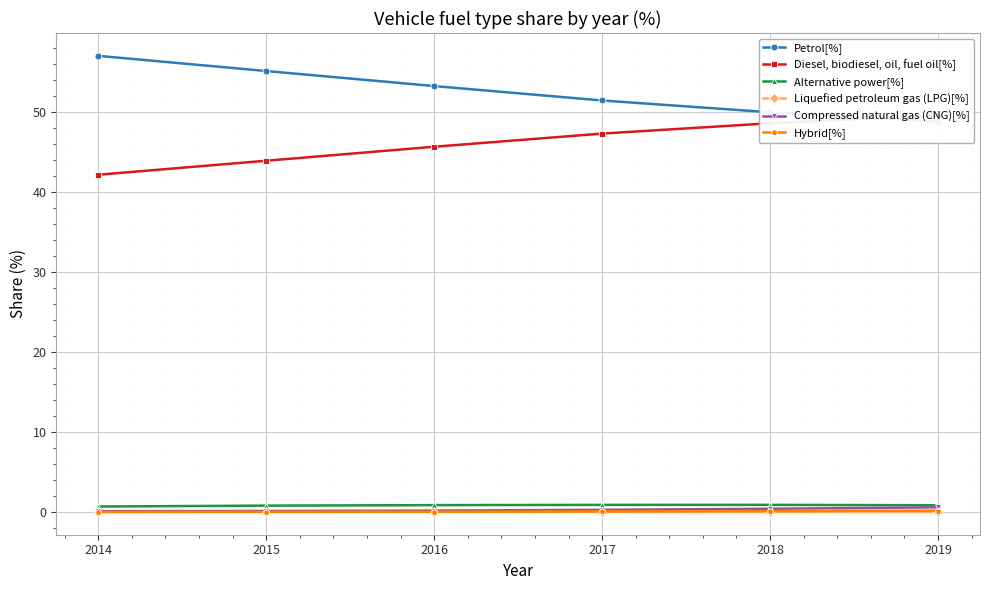

What is the average value of the Compressed natural gas (CNG)[%] series?

0.3